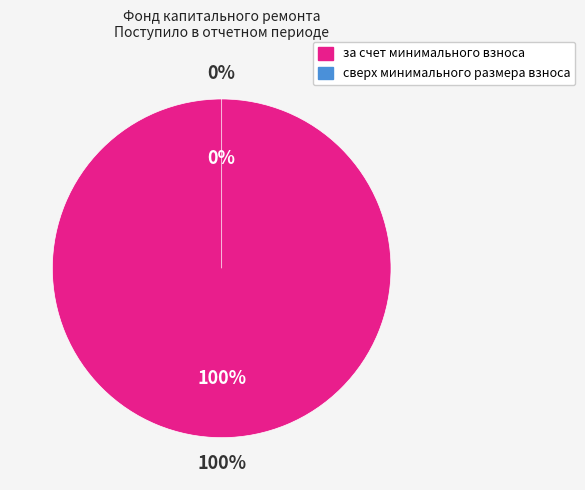

To the nearest percent, what is the difference between the за счет минимального взноса and сверх минимального размера взноса slice percentages?

100%